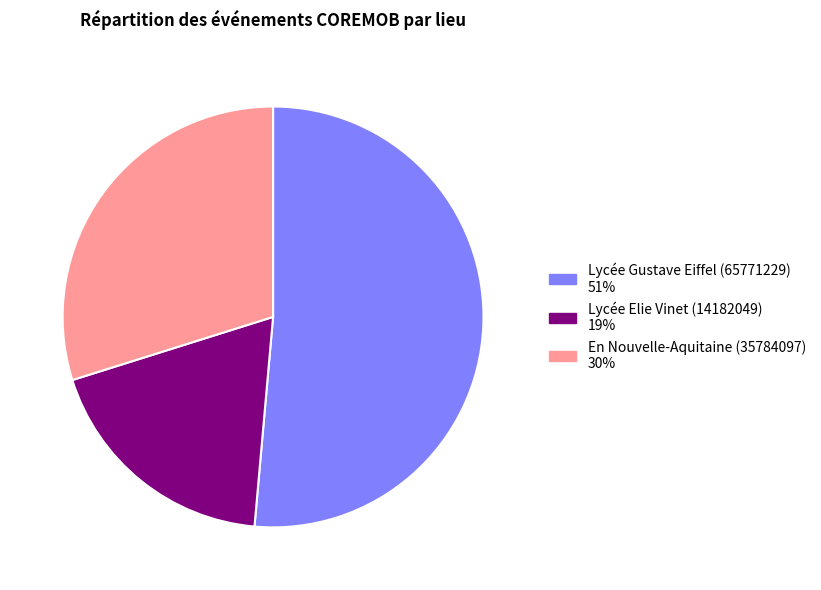

Does Lycée Elie Vinet (14182049) represent more than half of the total?

No